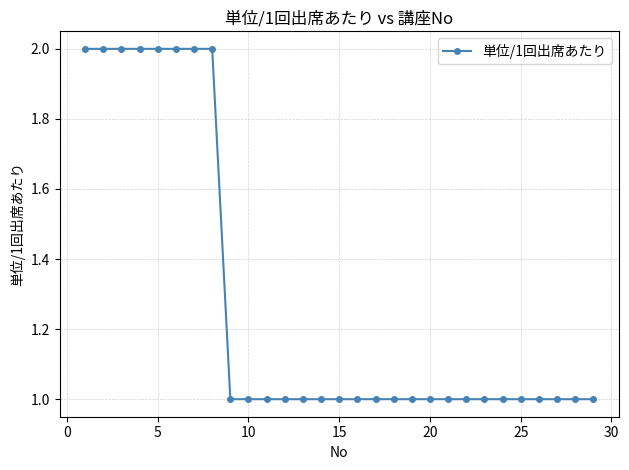

How many lines are shown in the chart?

1